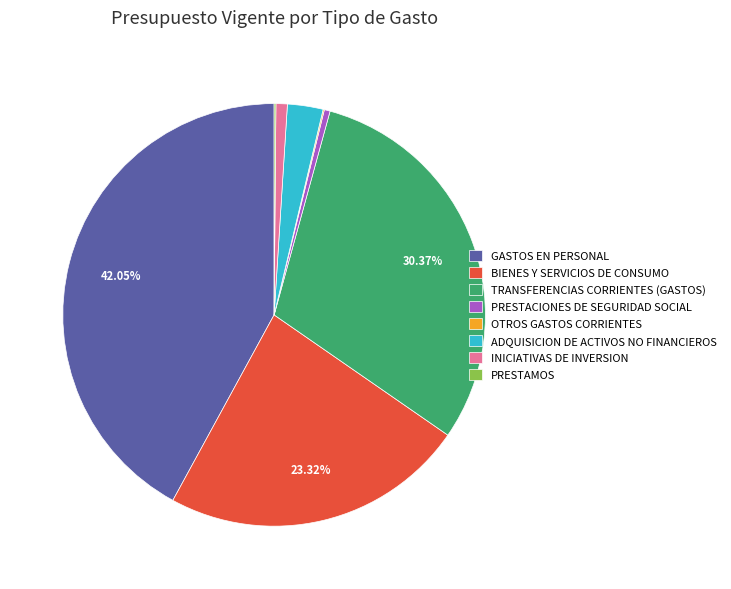

To the nearest percent, what portion does GASTOS EN PERSONAL represent?

42%